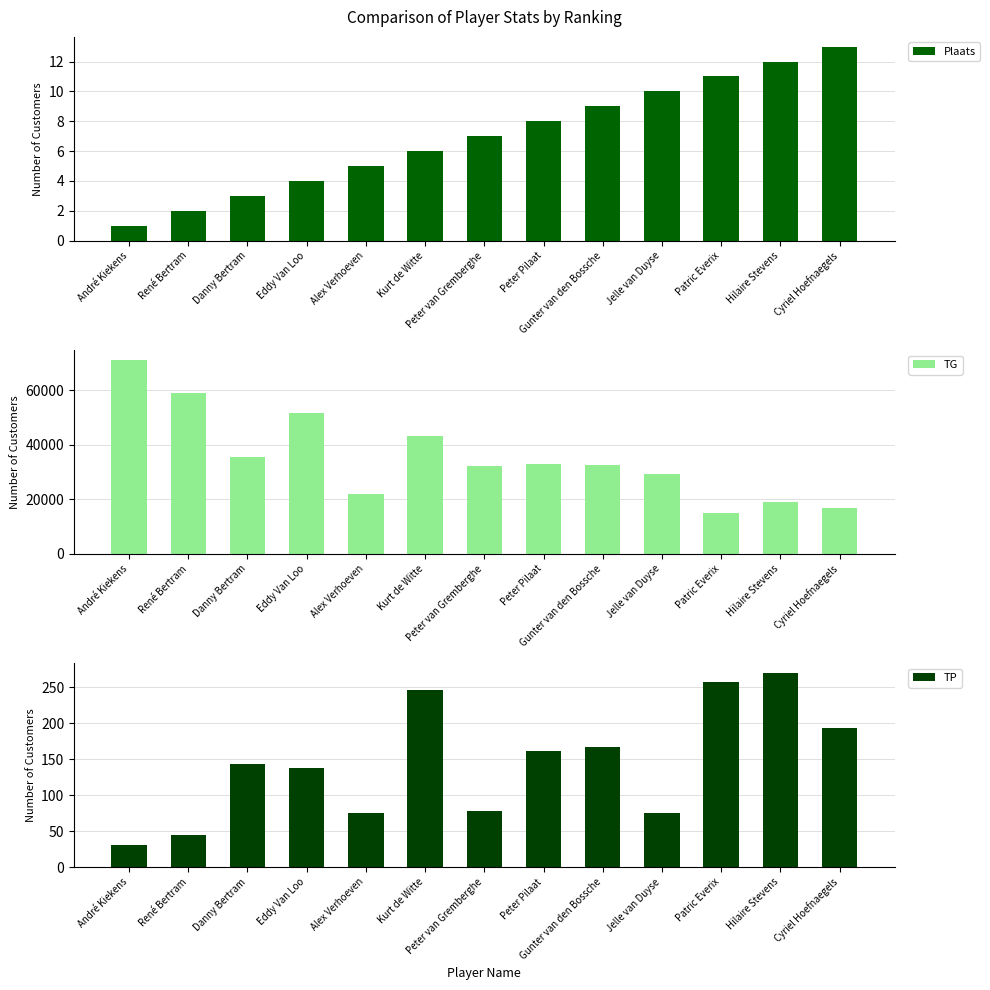

How many groups of bars are there?

13